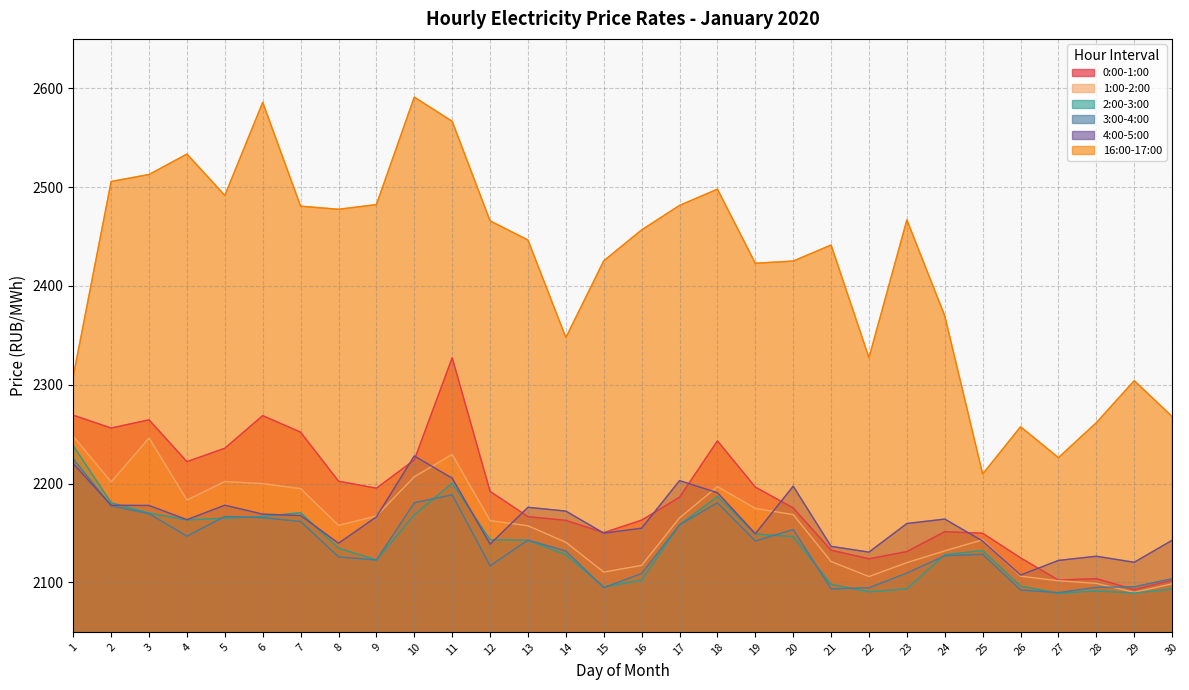

Between 30 and 8, which is larger?

8